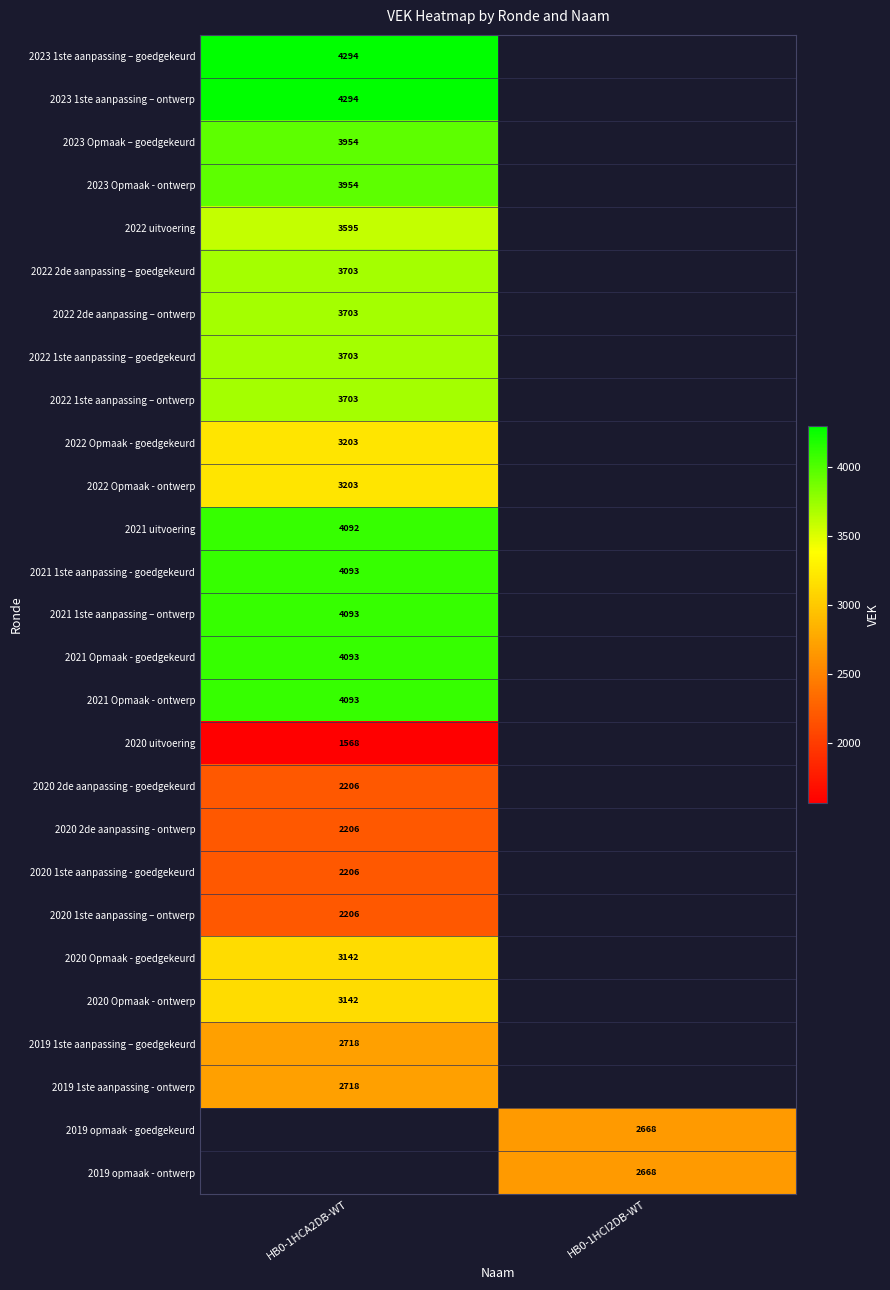

The value of 2023 1ste aanpassing – ontwerp at HB0-1HCA2DB-WT is 4294. True or false?

True